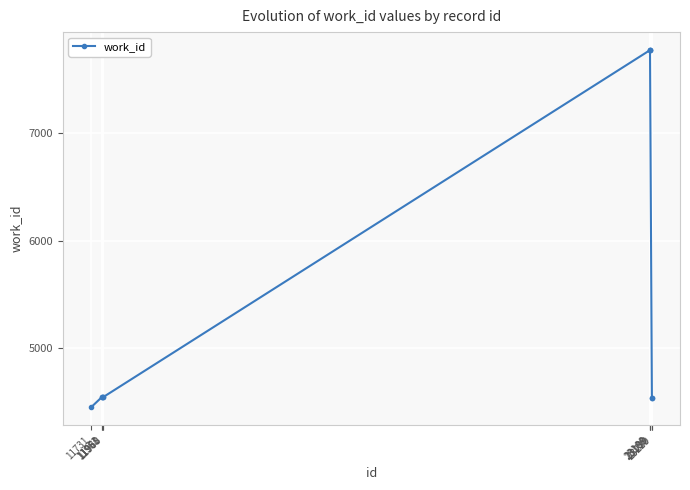

What is the value of the 2nd point from the left?

4548